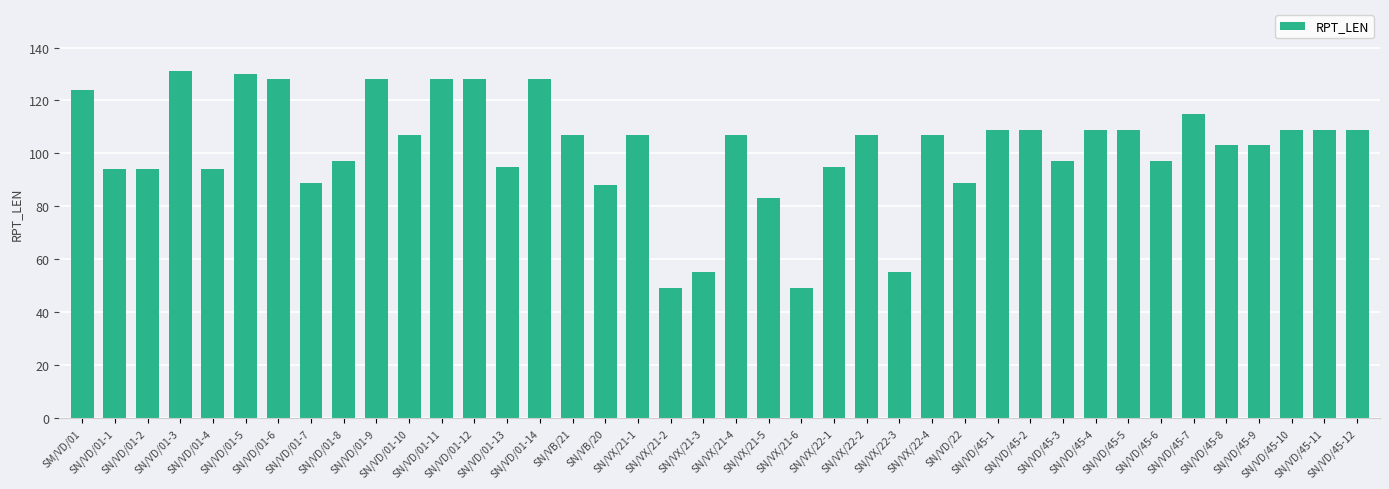

Reading left to right, extract all data points from this chart.

SM/VD/01=124	SN/VD/01-1=94	SN/VD/01-2=94	SN/VD/01-3=131	SN/VD/01-4=94	SN/VD/01-5=130	SN/VD/01-6=128	SN/VD/01-7=89	SN/VD/01-8=97	SN/VD/01-9=128	SN/VD/01-10=107	SN/VD/01-11=128	SN/VD/01-12=128	SN/VD/01-13=95	SN/VD/01-14=128	SN/VB/21=107	SN/VB/20=88	SN/VX/21-1=107	SN/VX/21-2=49	SN/VX/21-3=55	SN/VX/21-4=107	SN/VX/21-5=83	SN/VX/21-6=49	SN/VX/22-1=95	SN/VX/22-2=107	SN/VX/22-3=55	SN/VX/22-4=107	SN/VD/22=89	SN/VD/45-1=109	SN/VD/45-2=109	SN/VD/45-3=97	SN/VD/45-4=109	SN/VD/45-5=109	SN/VD/45-6=97	SN/VD/45-7=115	SN/VD/45-8=103	SN/VD/45-9=103	SN/VD/45-10=109	SN/VD/45-11=109	SN/VD/45-12=109